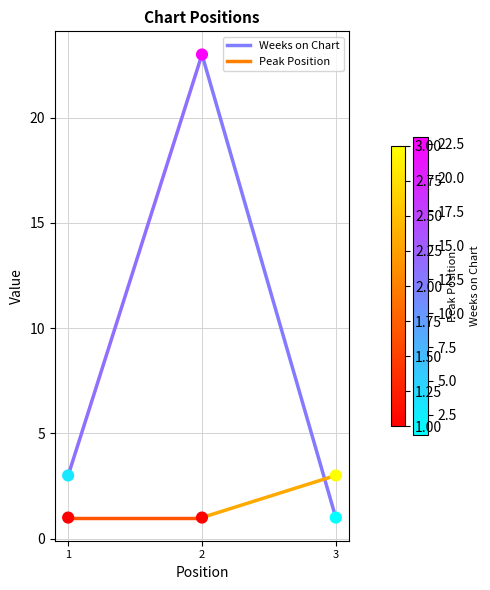

Is the value of Peak Position at 2 greater than the value of Weeks on Chart at 3?

No